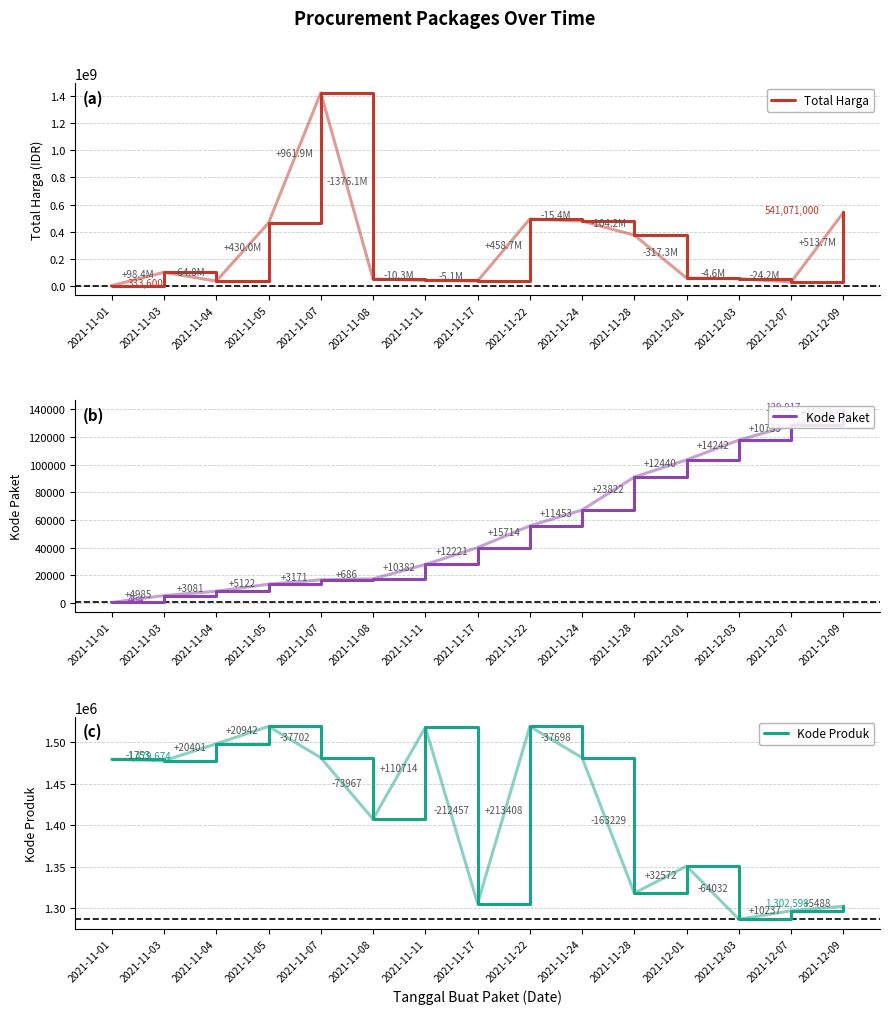

Is it true that Total Harga equals 464002100 at 2021-11-05?

True